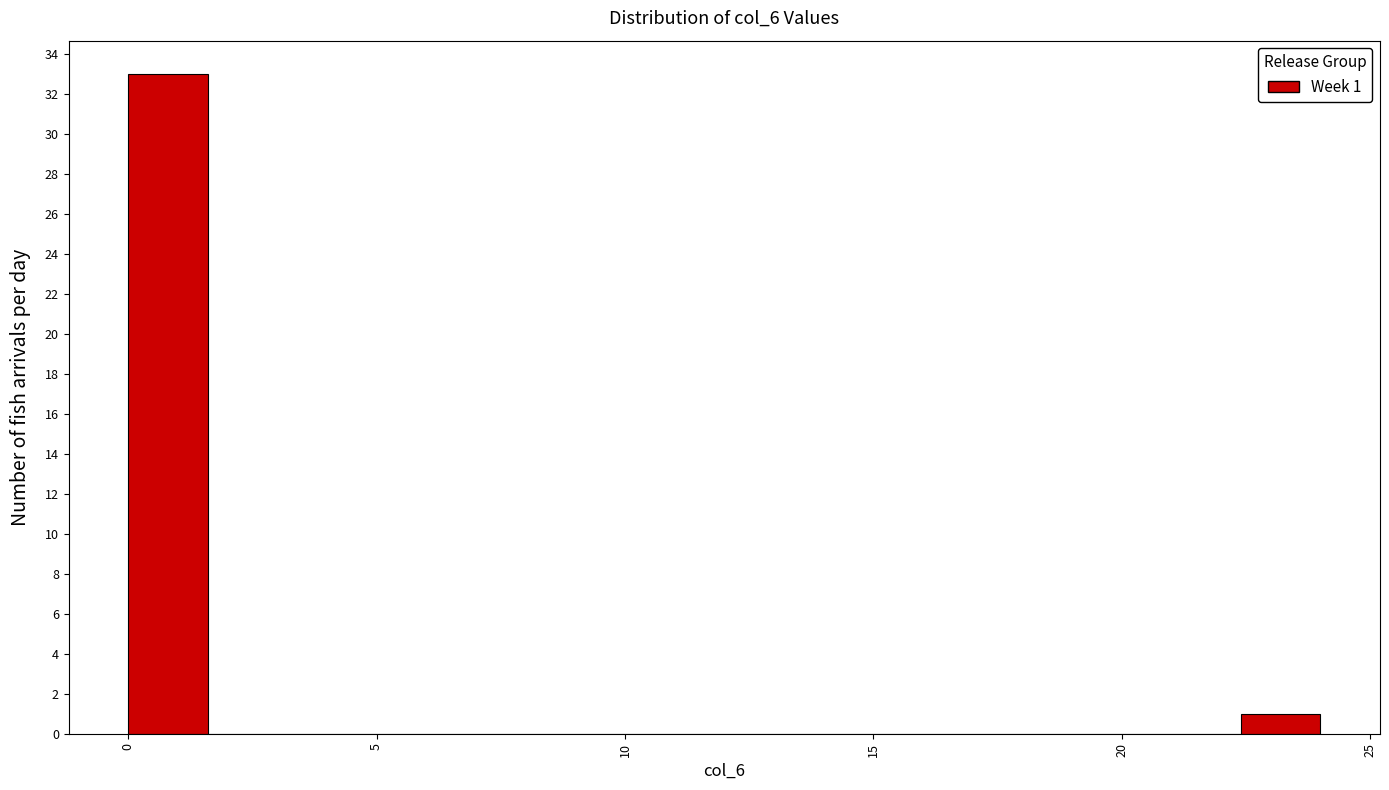

Read against the x-axis, roughly where is the centre of the tallest bar?

1.0